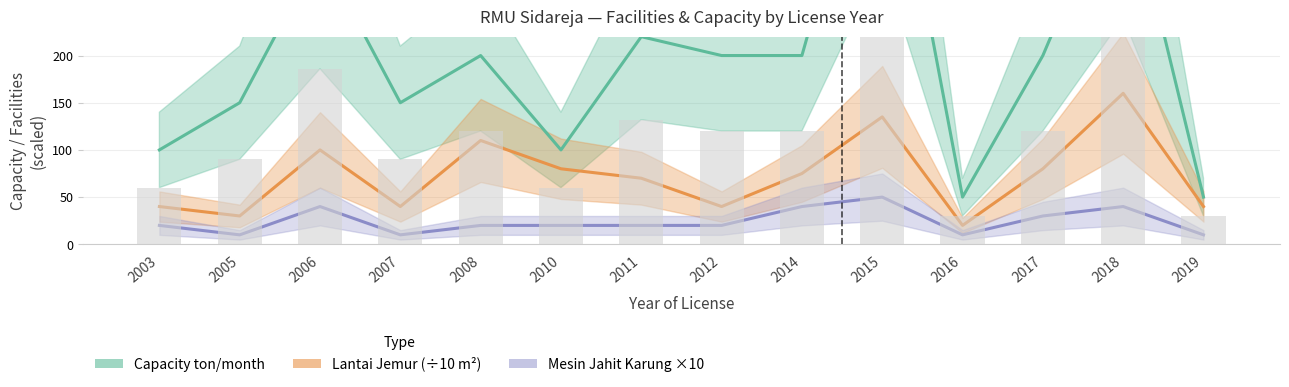

Does the chart contain any negative values?

No